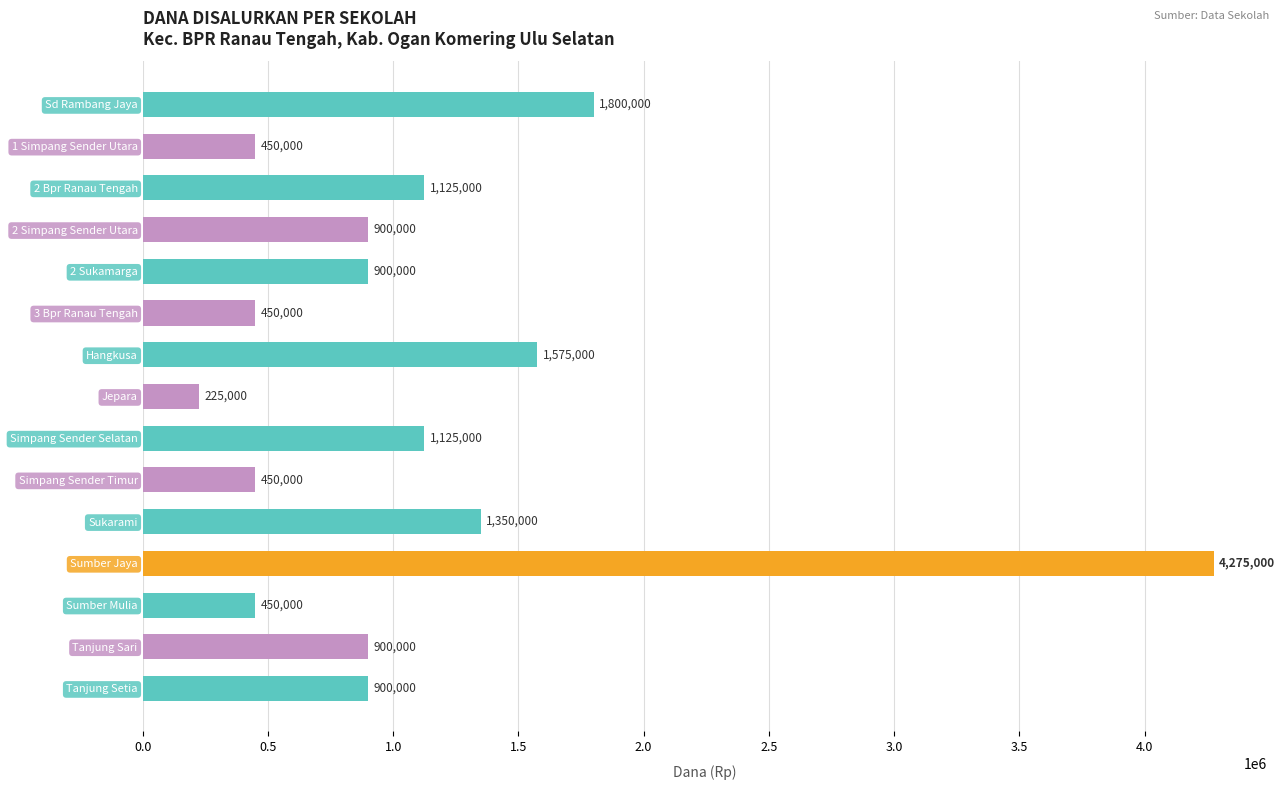

What value does the data have at 3 Bpr Ranau Tengah, to the nearest 50?

450000